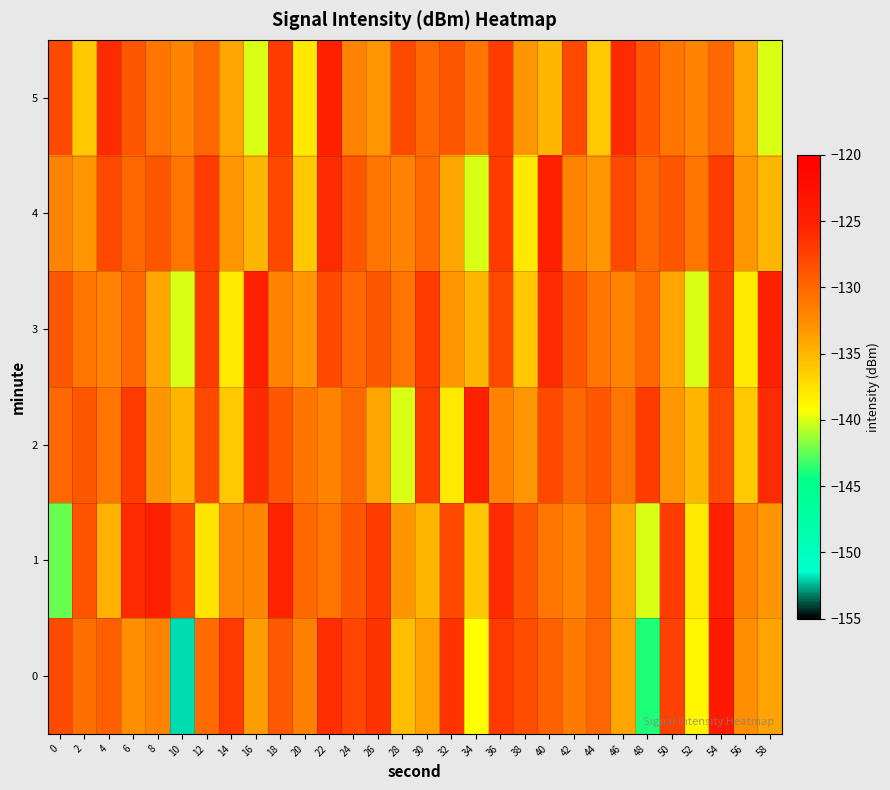

Which series has the largest total across all categories?

2